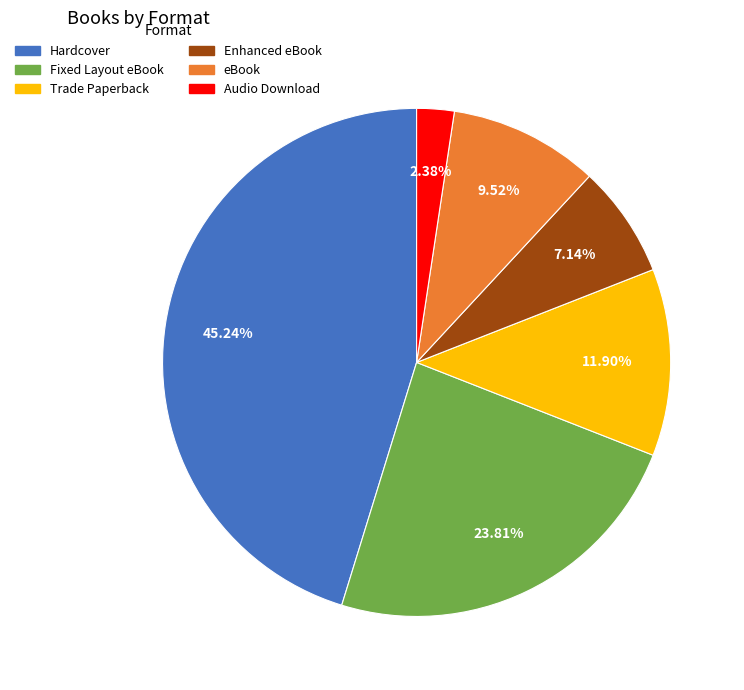

Do Audio Download and Enhanced eBook together represent more than half of the pie?

No